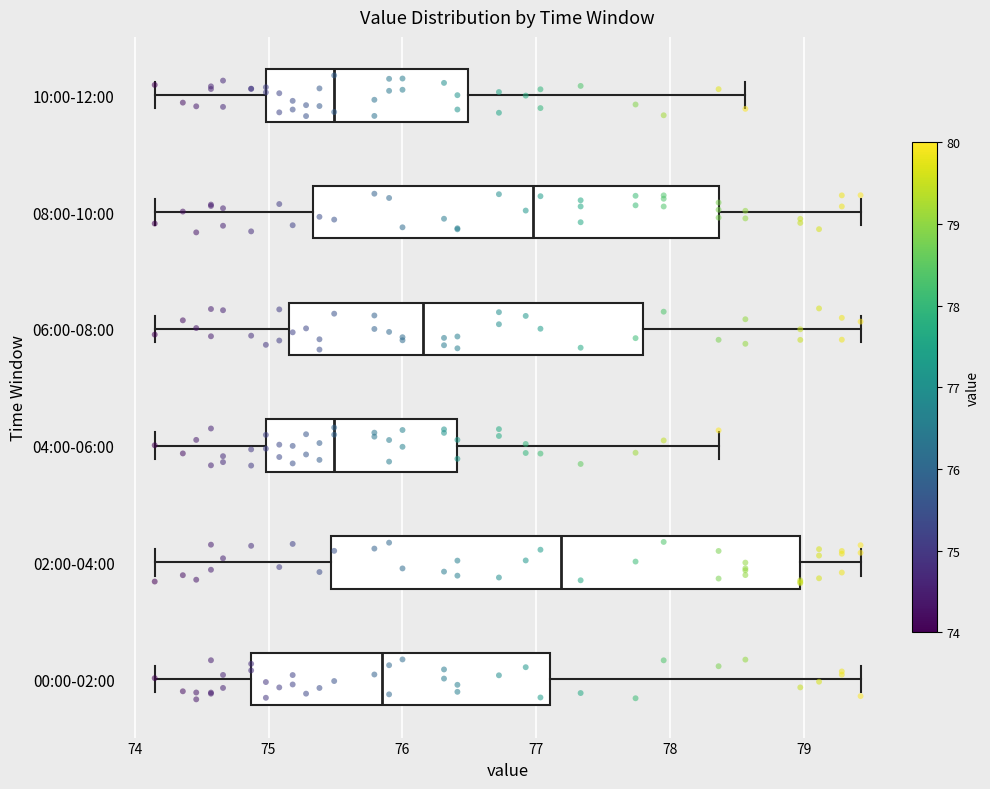

Comparing the boxes themselves (not the whiskers), which one is the widest?

02:00-04:00